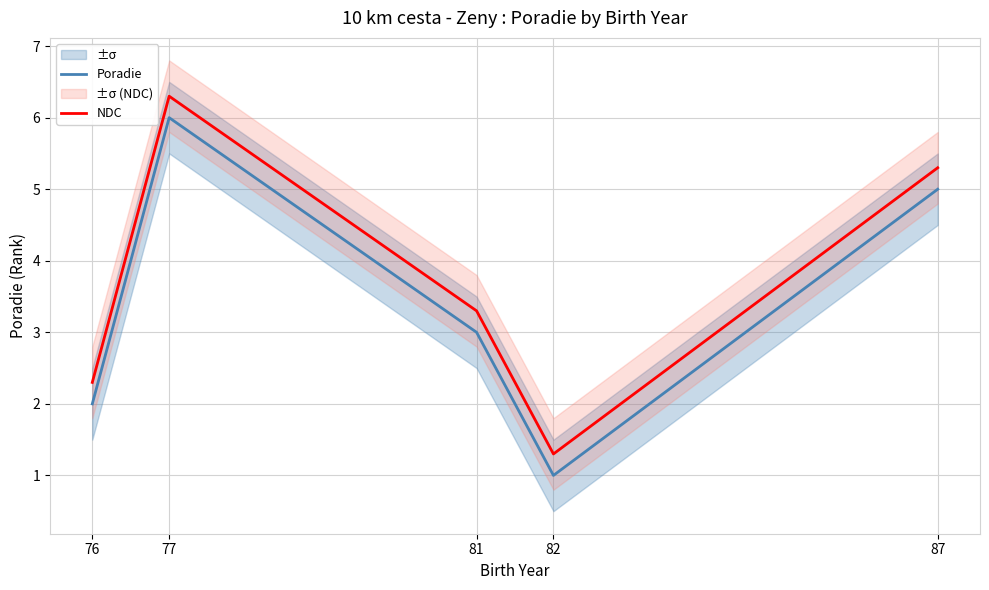

What is the difference between the second highest and second lowest values in the Poradie series?

3.0